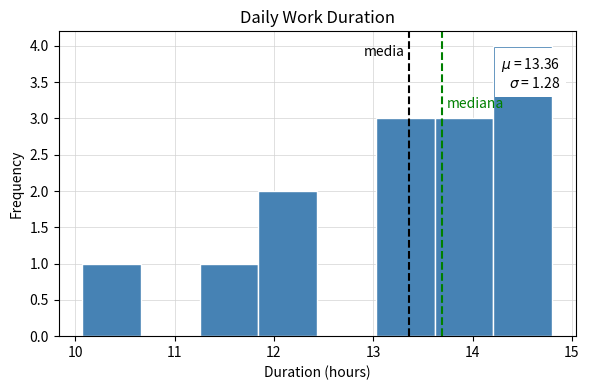

Which range on the x-axis has the tallest bar?

14.2 to 14.8